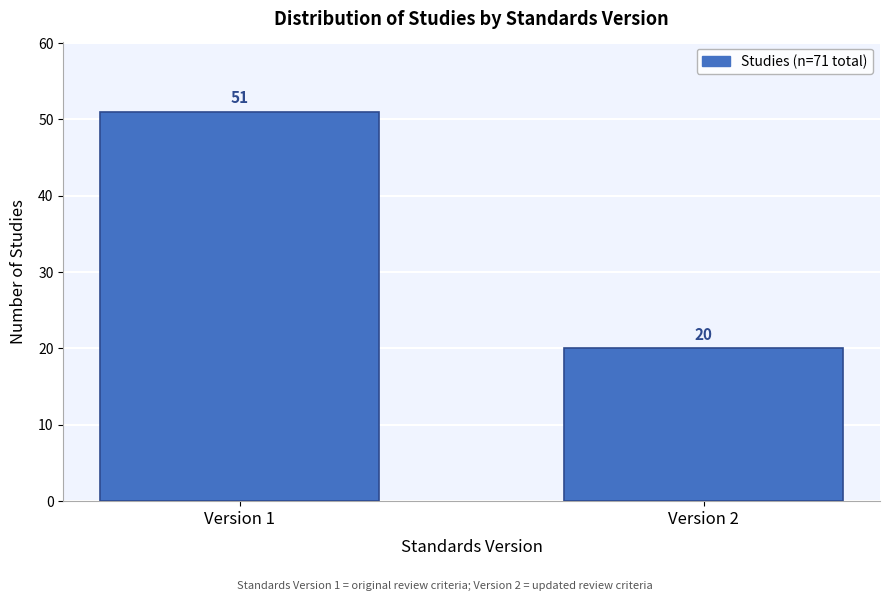

Reading left to right, extract all data points from this chart.

Version 1=51	Version 2=20